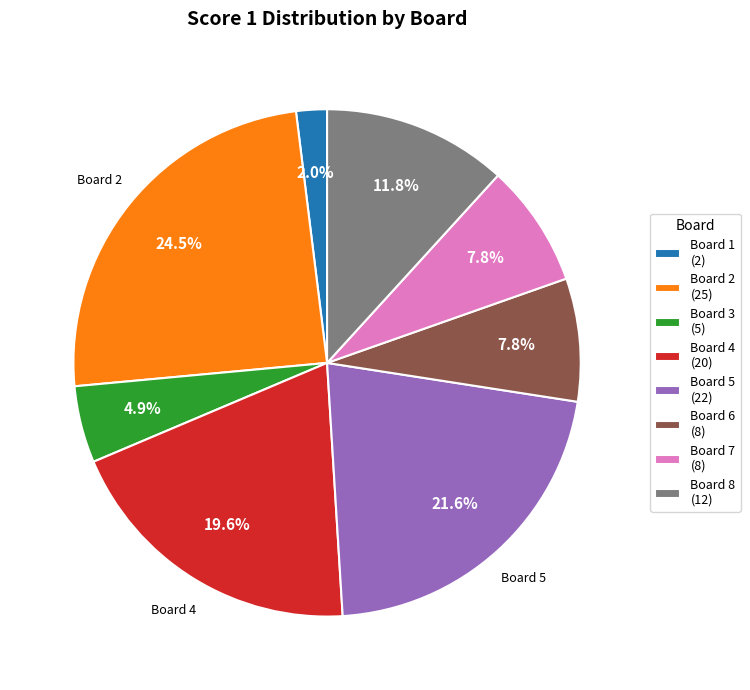

Which slice is the largest?

Board 2